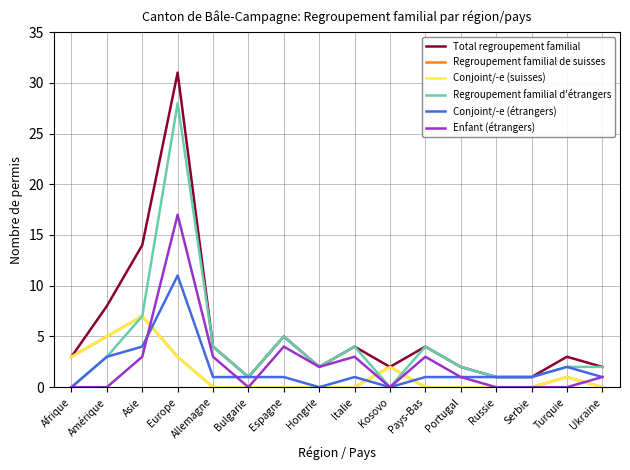

Which has a higher value, Hongrie or Espagne?

Espagne